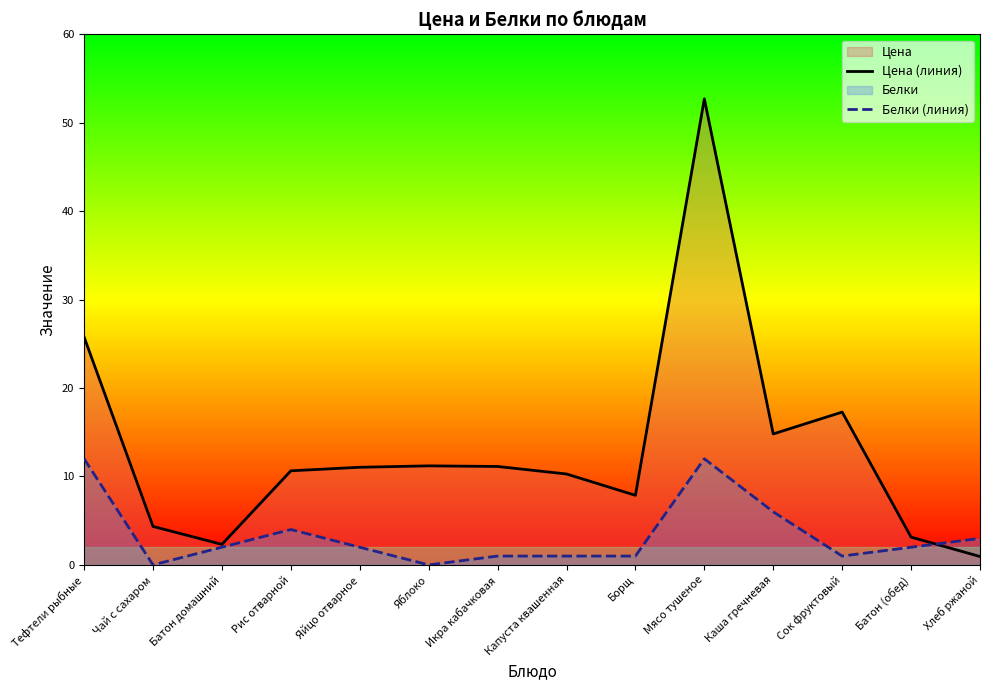

What is the value of the Цена (линия) point at the 14th from the left?

0.9